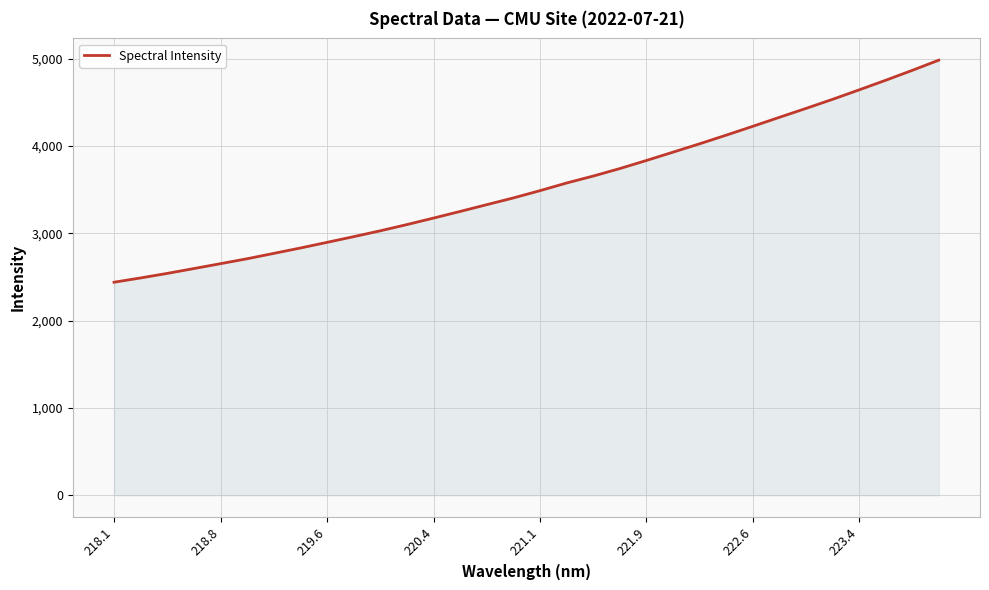

What is the smallest value displayed?

2439.4